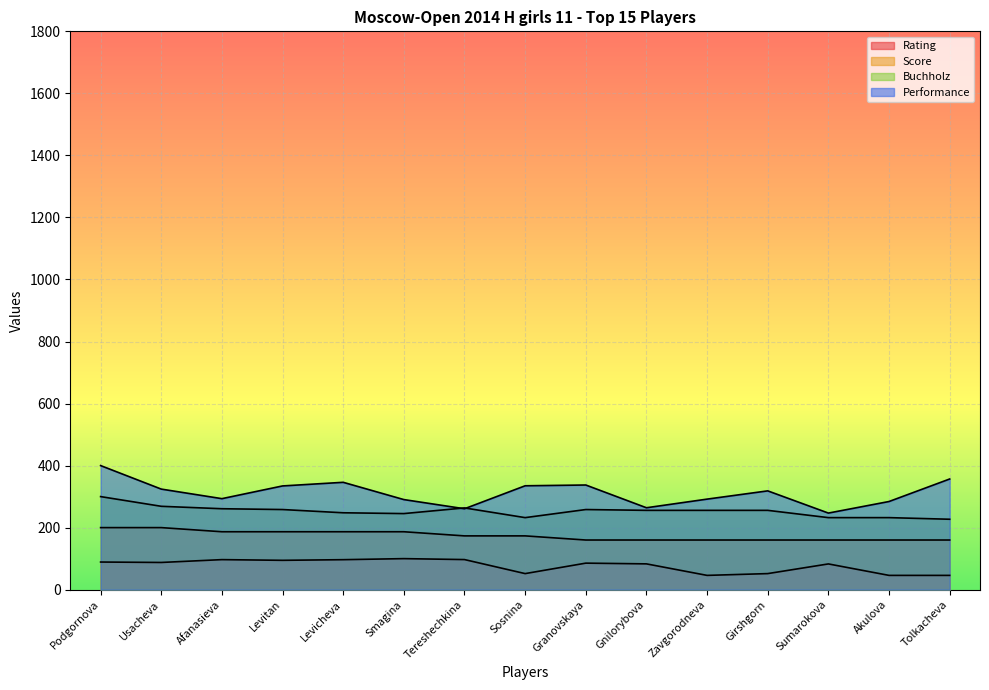

In Performance, how many points are lower than both neighbors (excluding endpoints)?

4